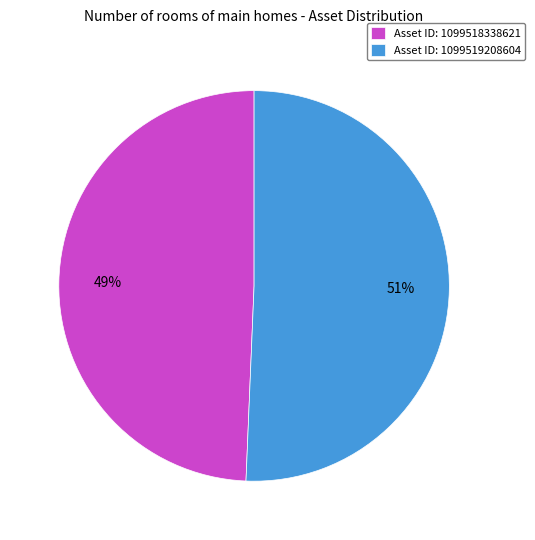

Which slice represents more than half of the pie?

Asset ID: 1099519208604